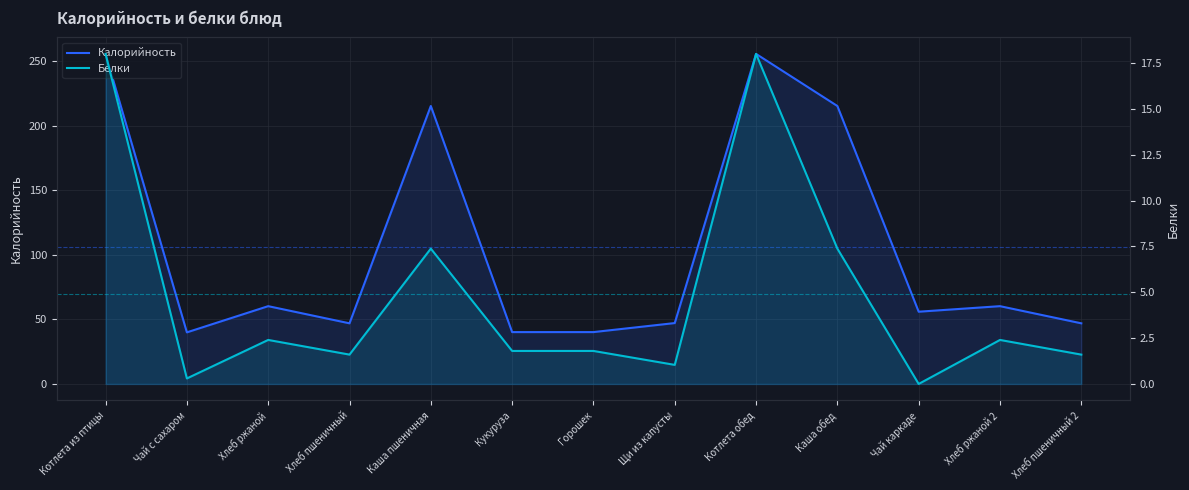

How many lines are shown in the chart?

2